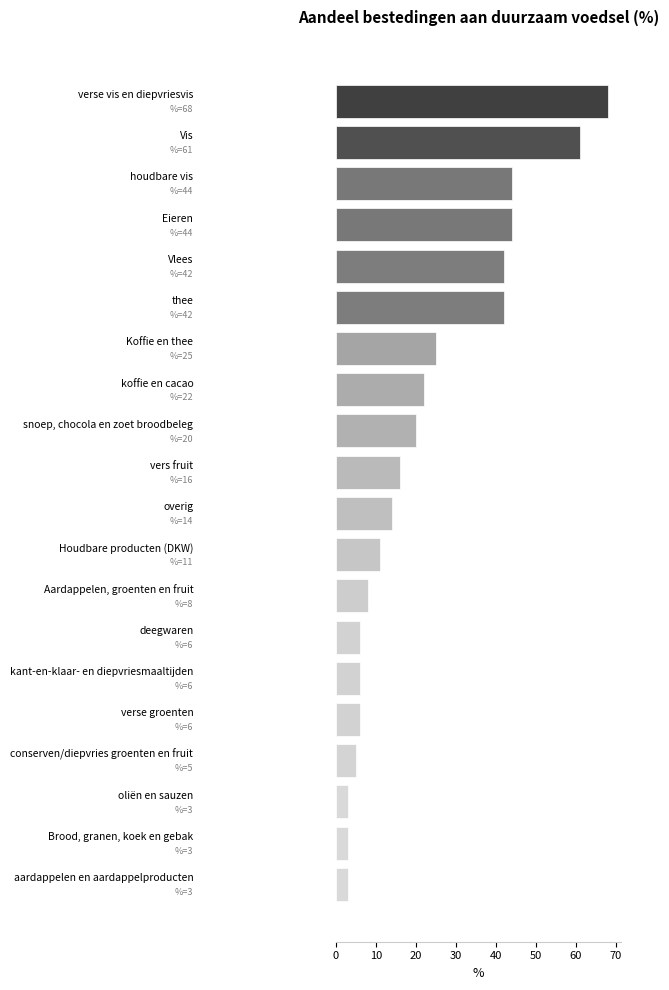

What is the average value?

22